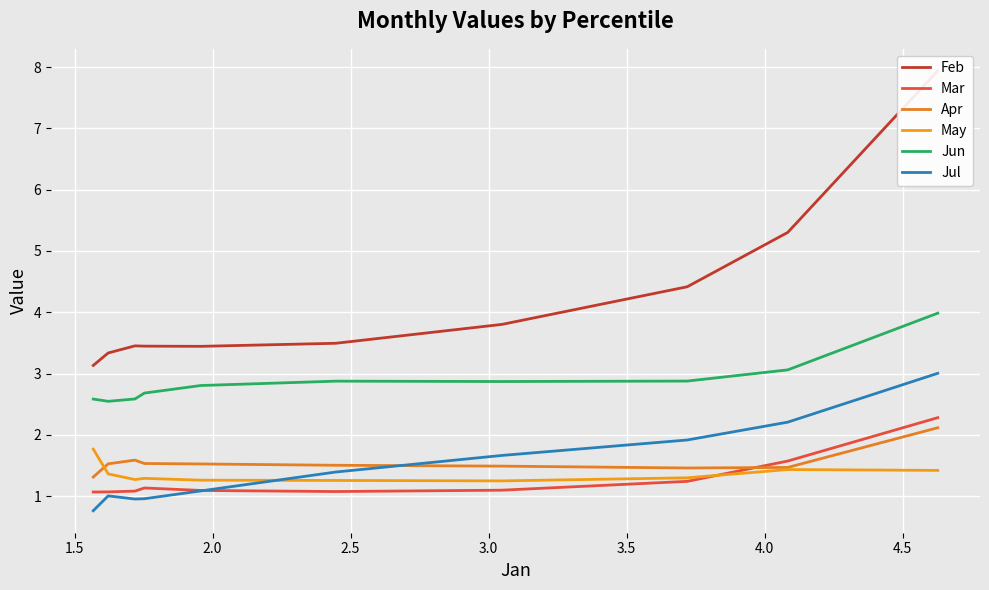

What is the sum of all Jun values?

28.9